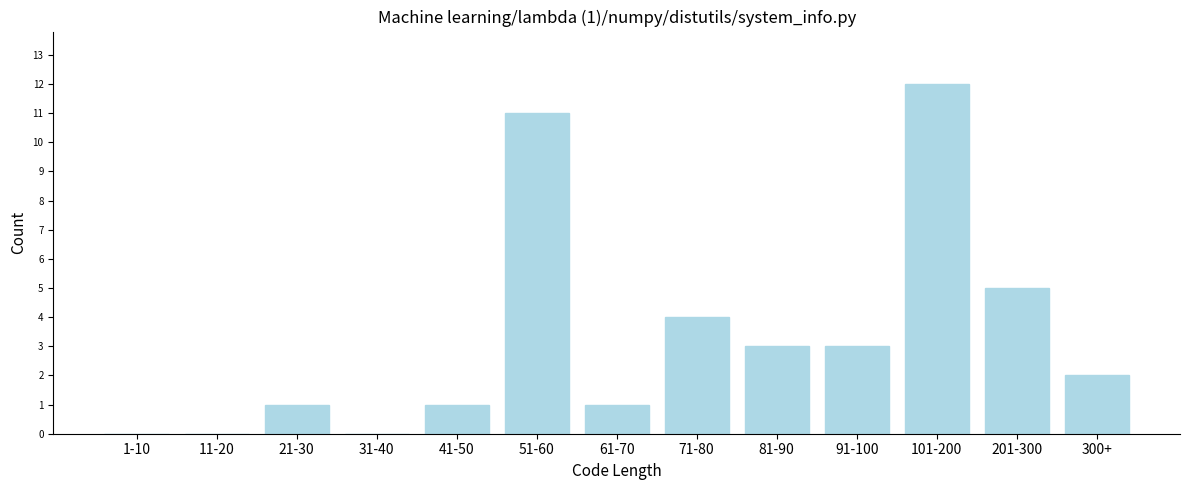

Reading left to right, extract all data points from this chart.

1-10=0	11-20=0	21-30=1	31-40=0	41-50=1	51-60=11	61-70=1	71-80=4	81-90=3	91-100=3	101-200=12	201-300=5	300+=2